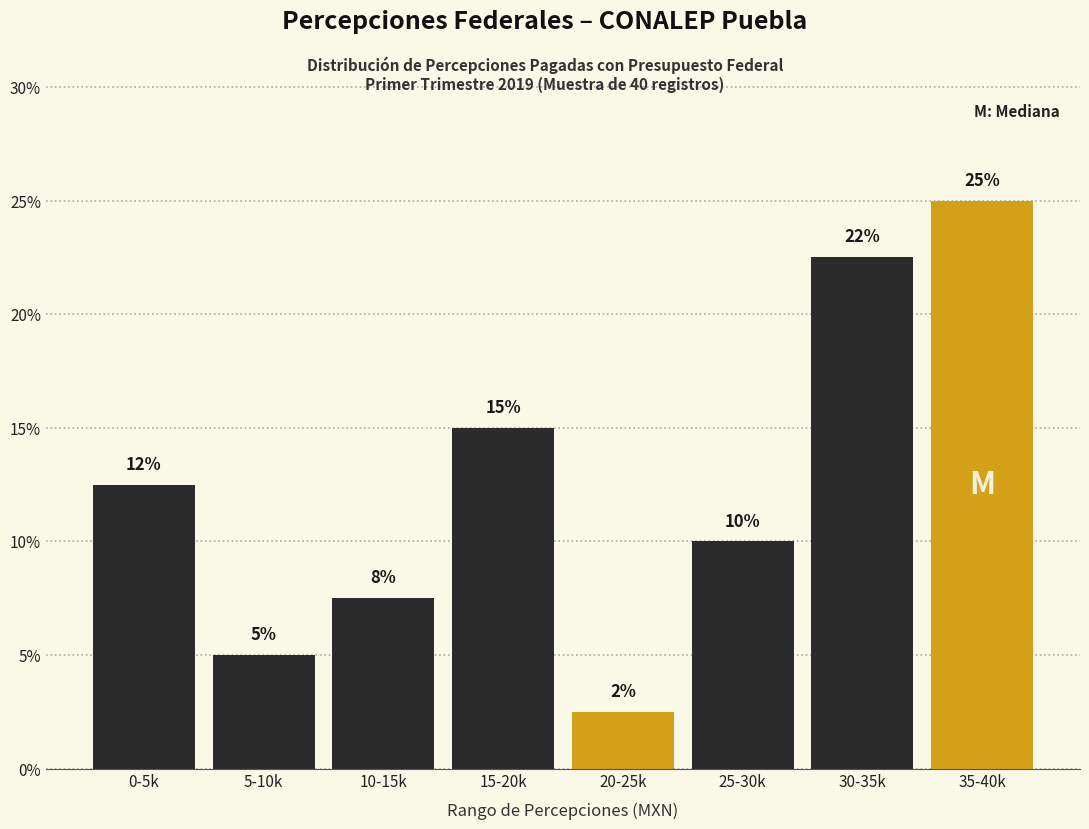

List the labels in order of value, largest first.

35-40k, 30-35k, 15-20k, 0-5k, 25-30k, 10-15k, 5-10k, 20-25k